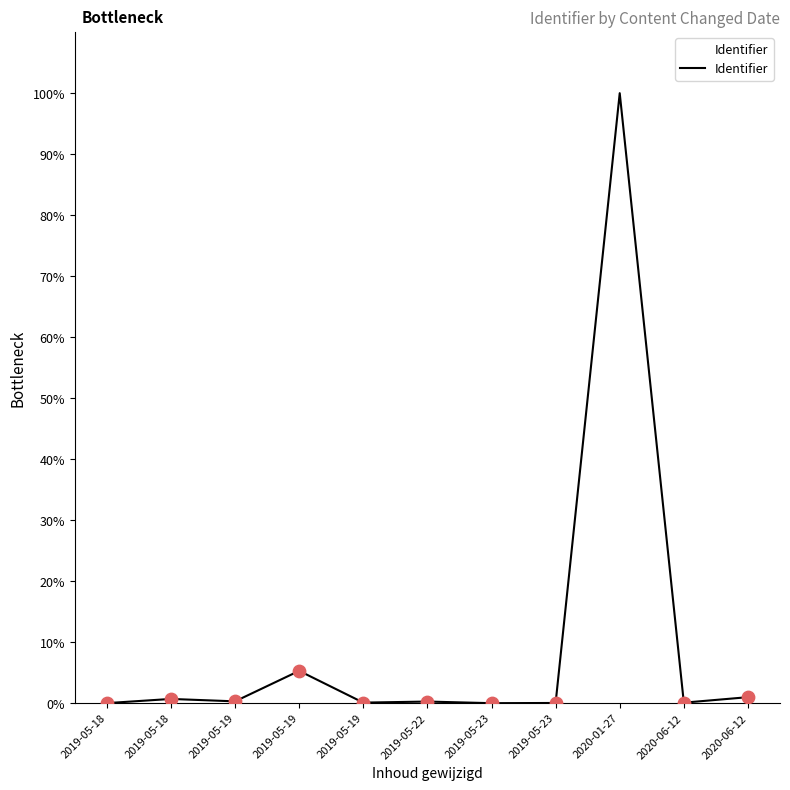

Which has a higher value, 2019-05-18 or 2019-05-18?

2019-05-18